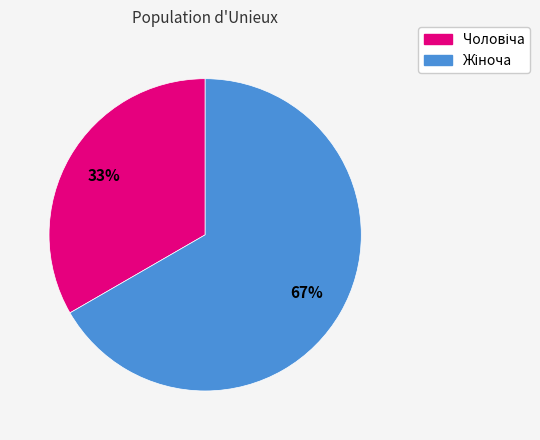

True or false: Чоловіча accounts for 47% of the total.

False